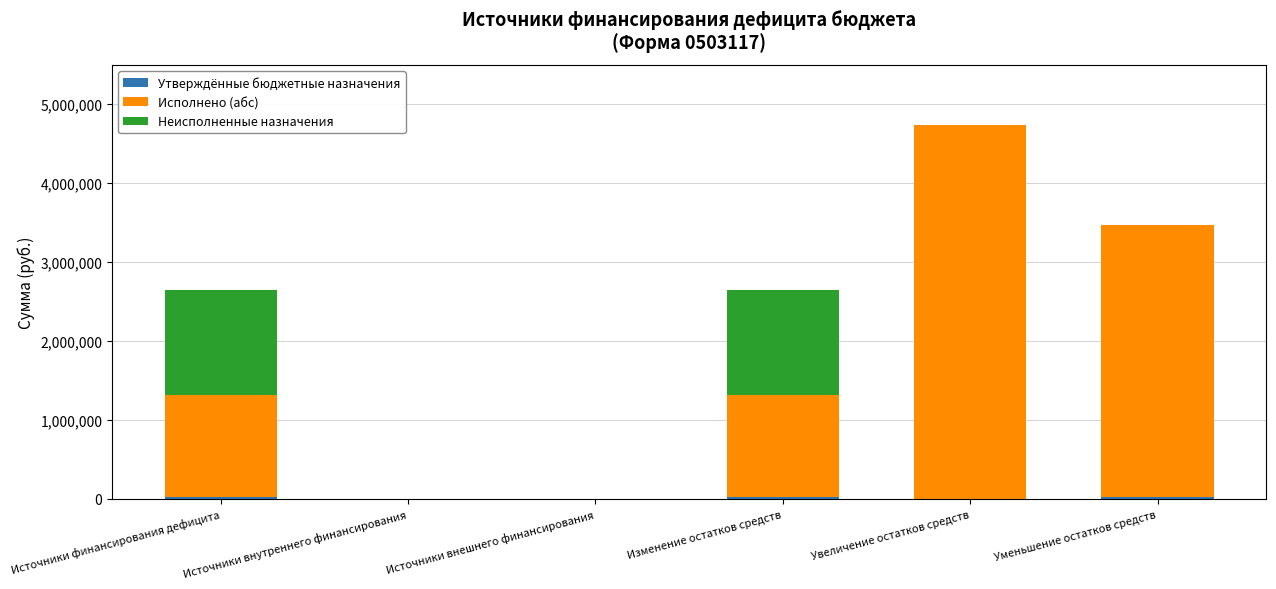

At which category is the sum across all series the highest?

Увеличение остатков средств